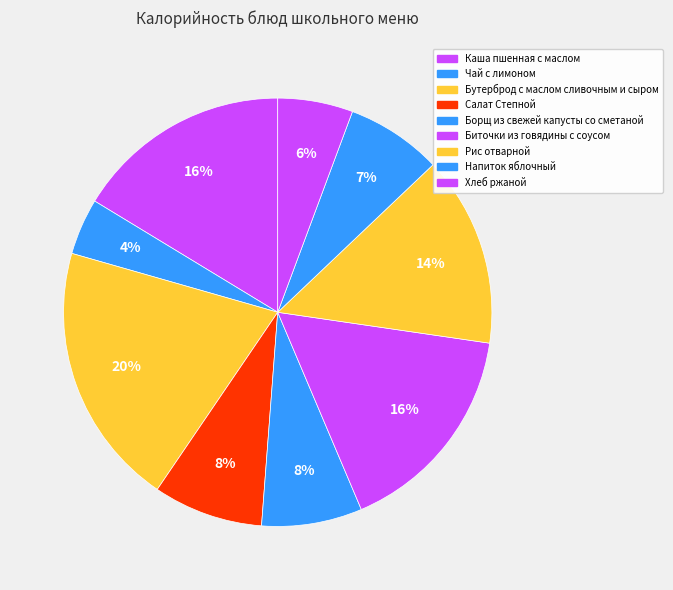

Is the sum of Напиток яблочный and Салат Степной greater than half?

No